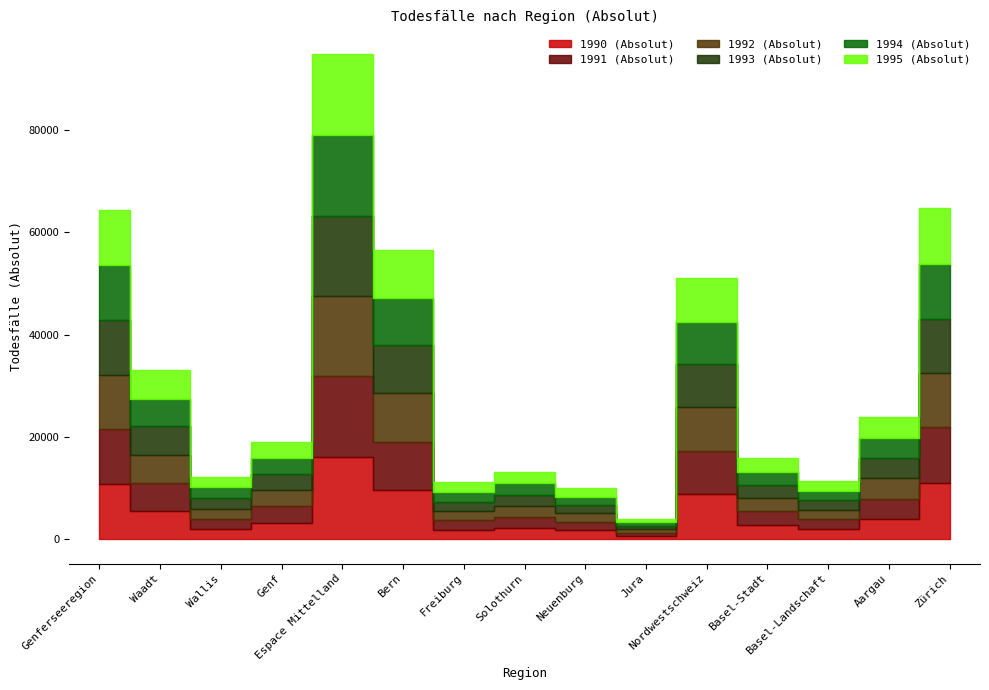

At which label does 1991 (Absolut) first exceed 3244?

Genferseeregion